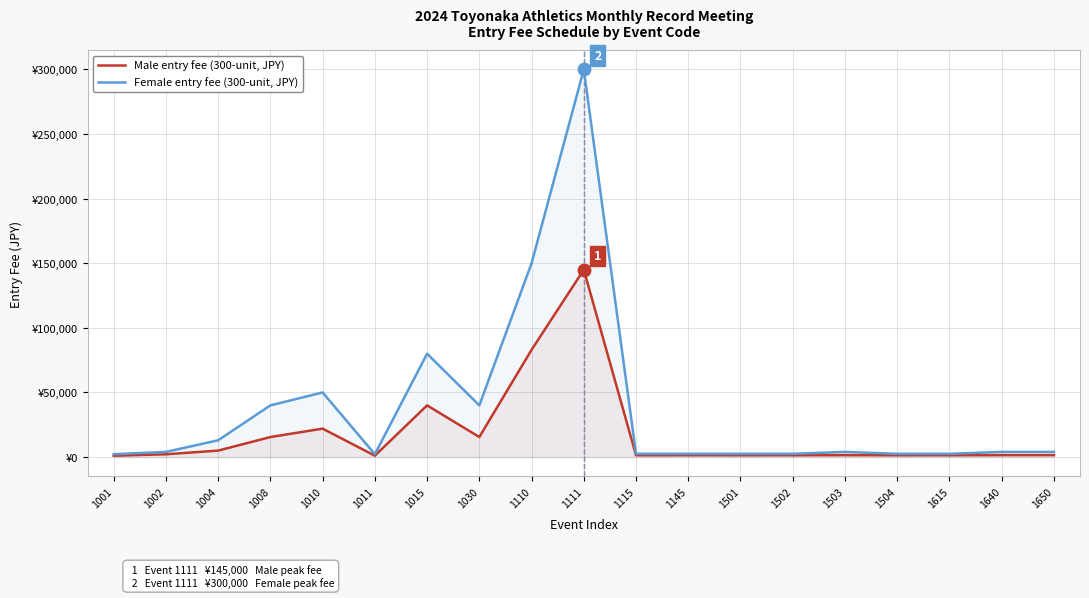

Which label corresponds to the smallest value in the chart?

1001